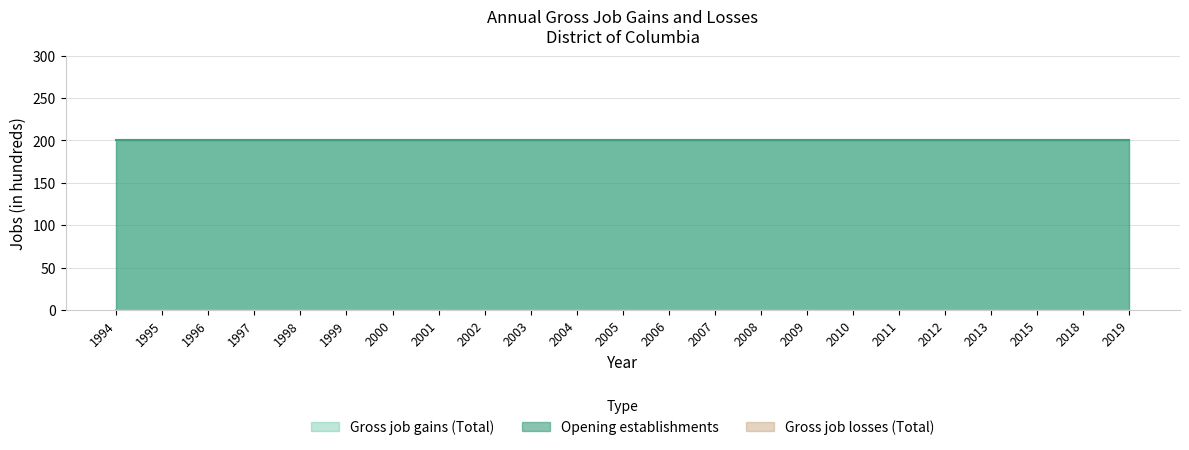

List the series in order of their peak value, highest first.

Gross job gains (Total), Opening establishments, Gross job losses (Total)